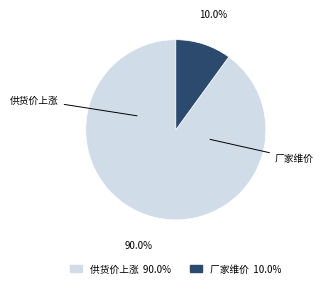

Count the number of slices in the pie.

2